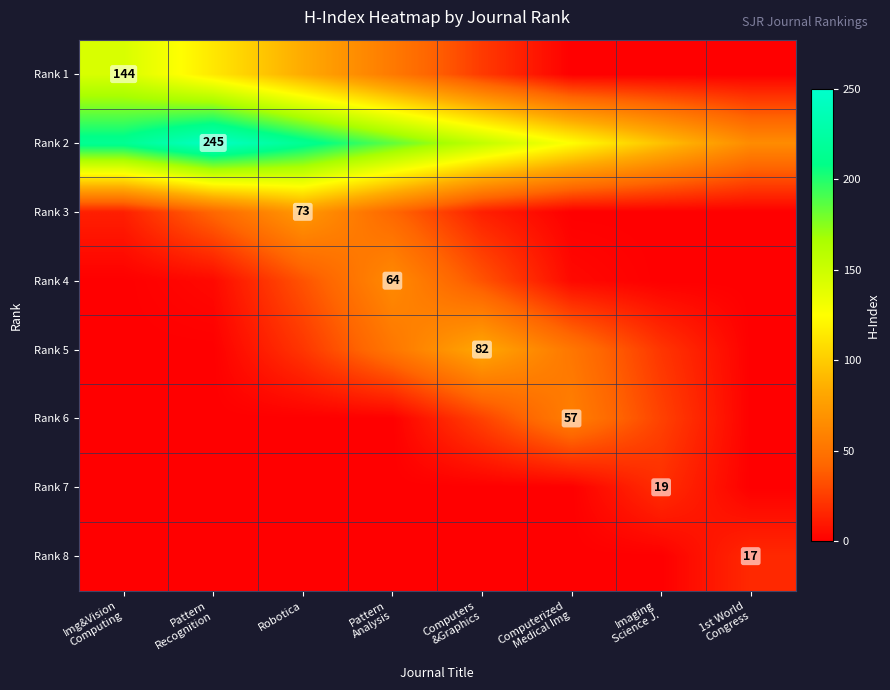

Which has a higher value, Imaging
Science J. or Pattern
Recognition?

Pattern
Recognition